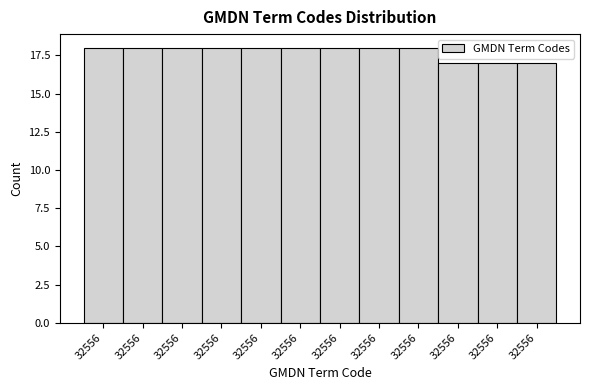

How many data points does each series have?

12